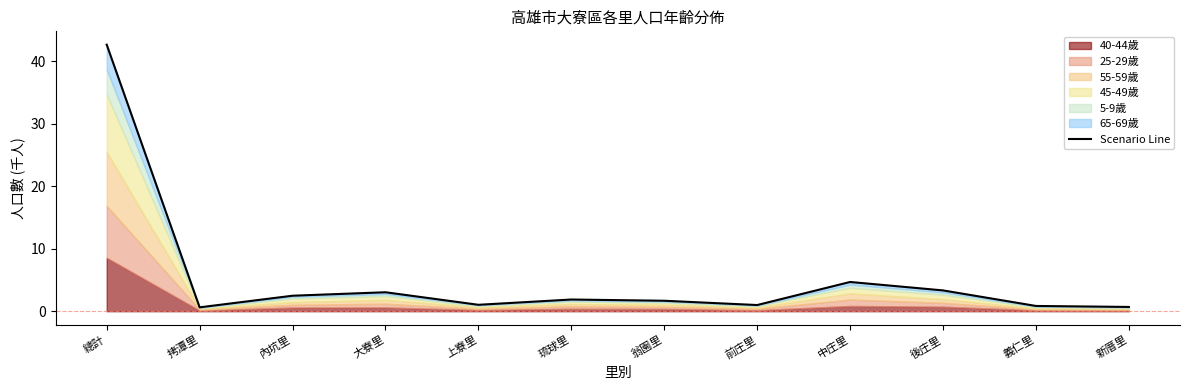

How many lines are shown in the chart?

1